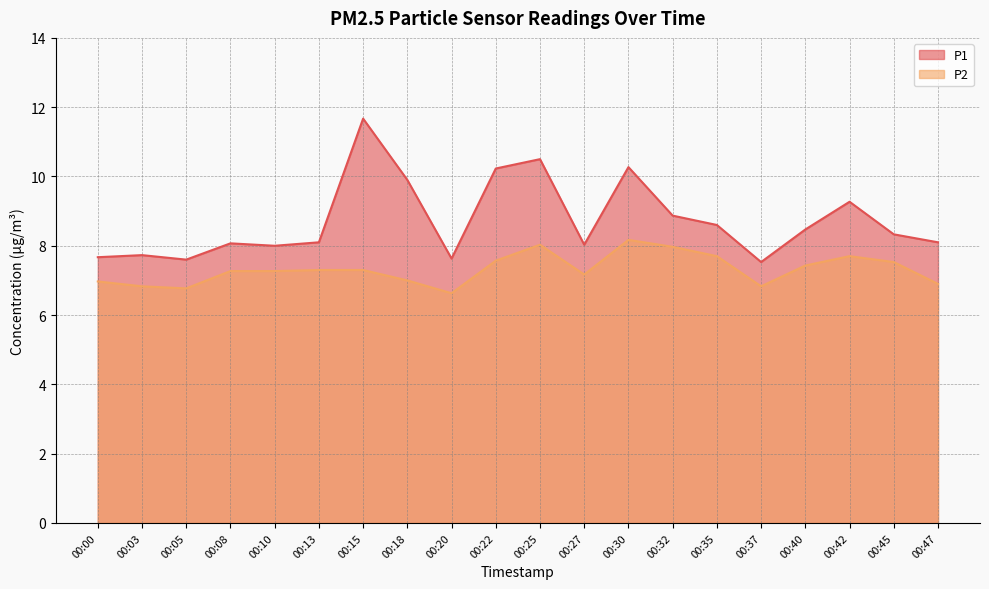

What is the value of the P1 point at the 10th from the left?

10.2